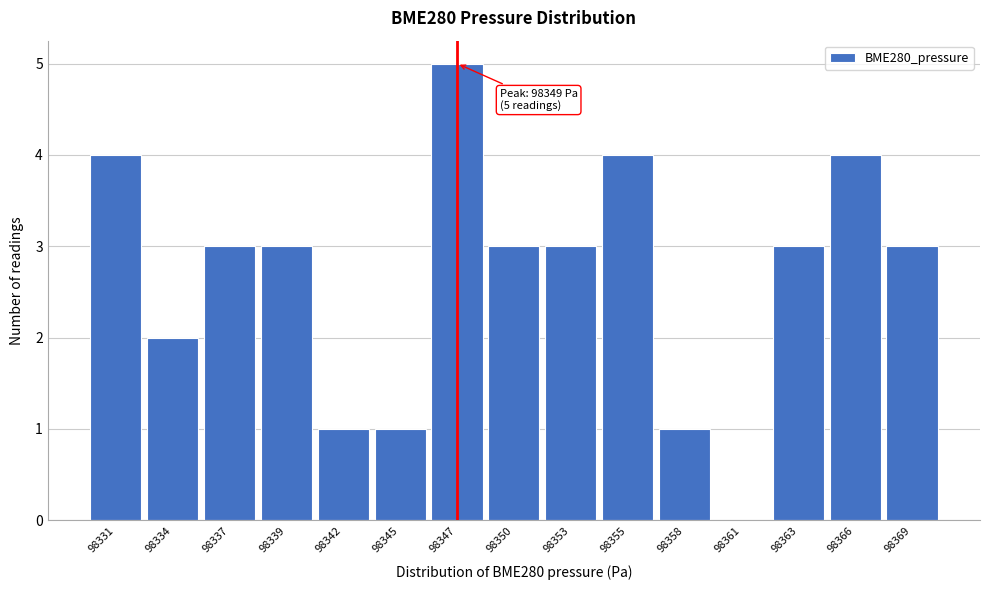

Reading right to left, what are all the values shown in this chart?

98369=3	98366=4	98363=3	98361=0	98358=1	98355=4	98353=3	98350=3	98347=5	98345=1	98342=1	98339=3	98337=3	98334=2	98331=4